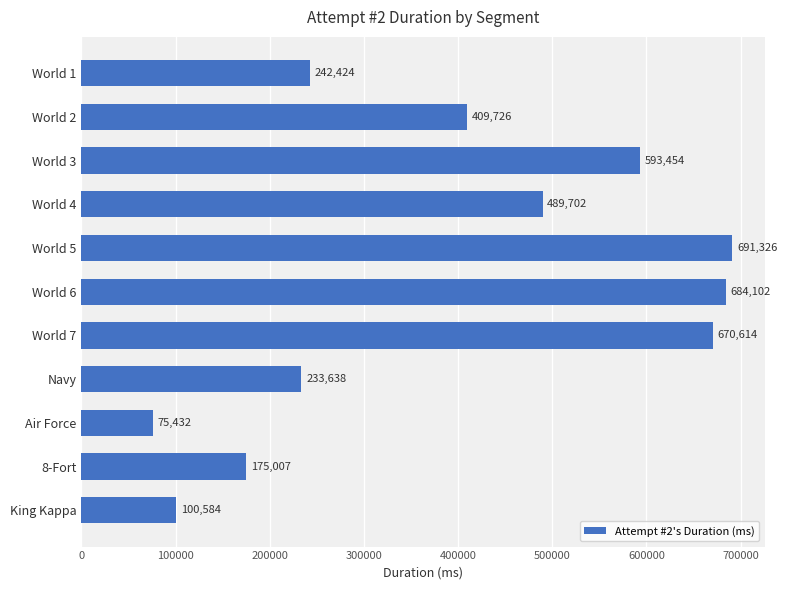

Count the number of data series in this chart.

1